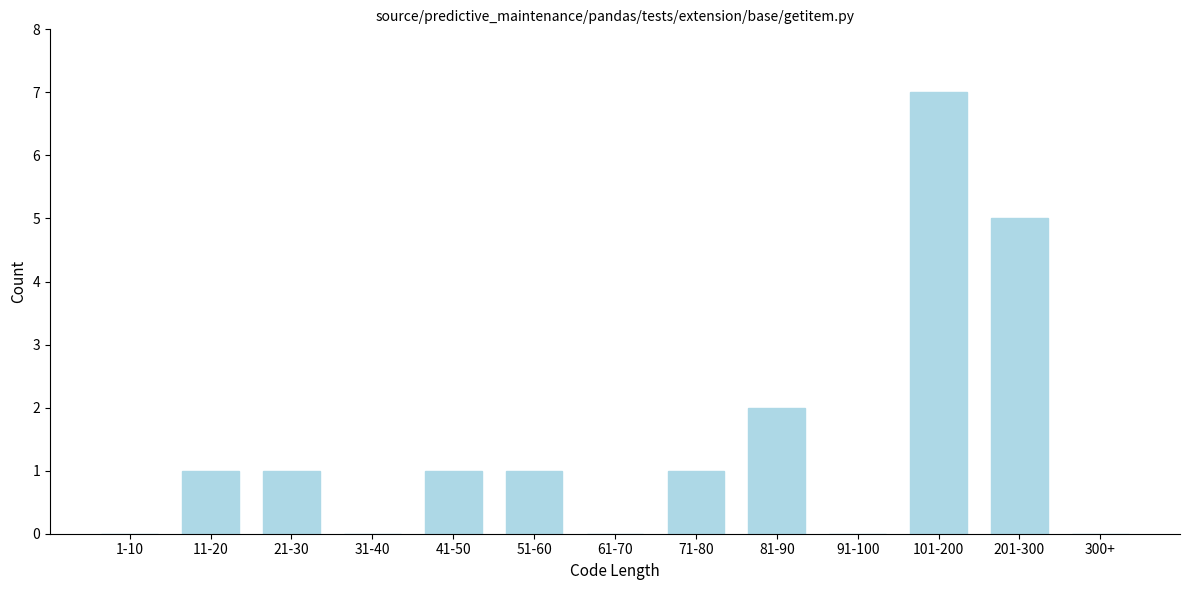

Reading right to left, extract all data points from this chart.

300+=0	201-300=5	101-200=7	91-100=0	81-90=2	71-80=1	61-70=0	51-60=1	41-50=1	31-40=0	21-30=1	11-20=1	1-10=0